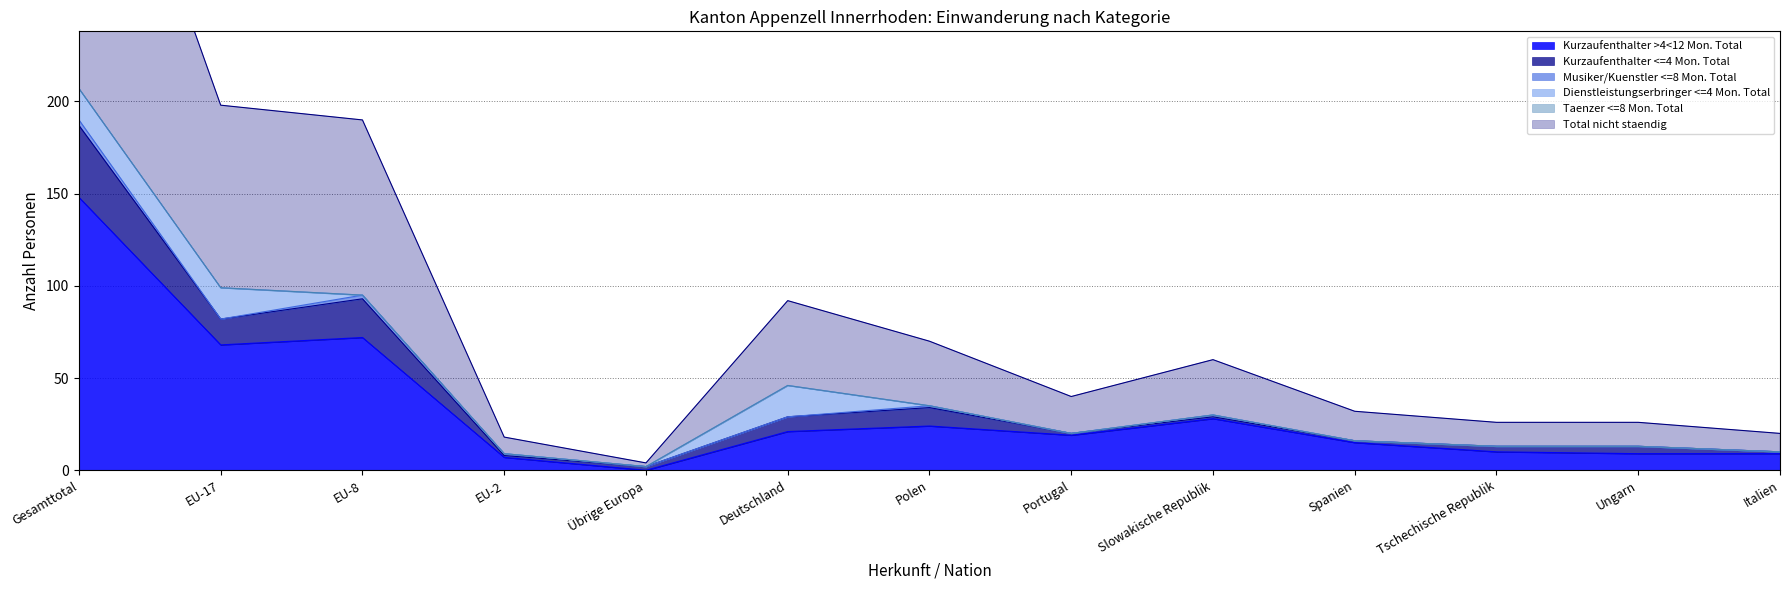

Which series has the widest spread of values?

Total nicht staendig